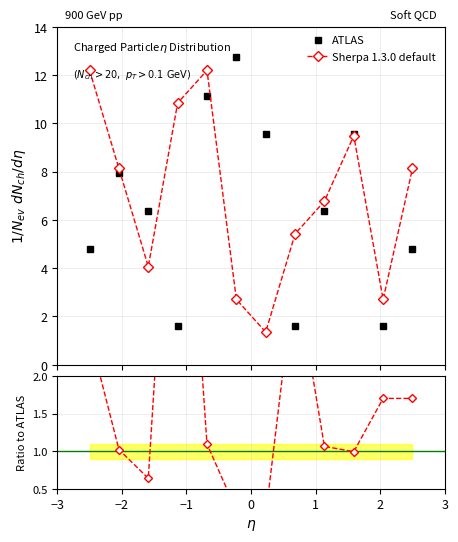

In ATLAS, how many points are higher than both neighbors (excluding endpoints)?

3